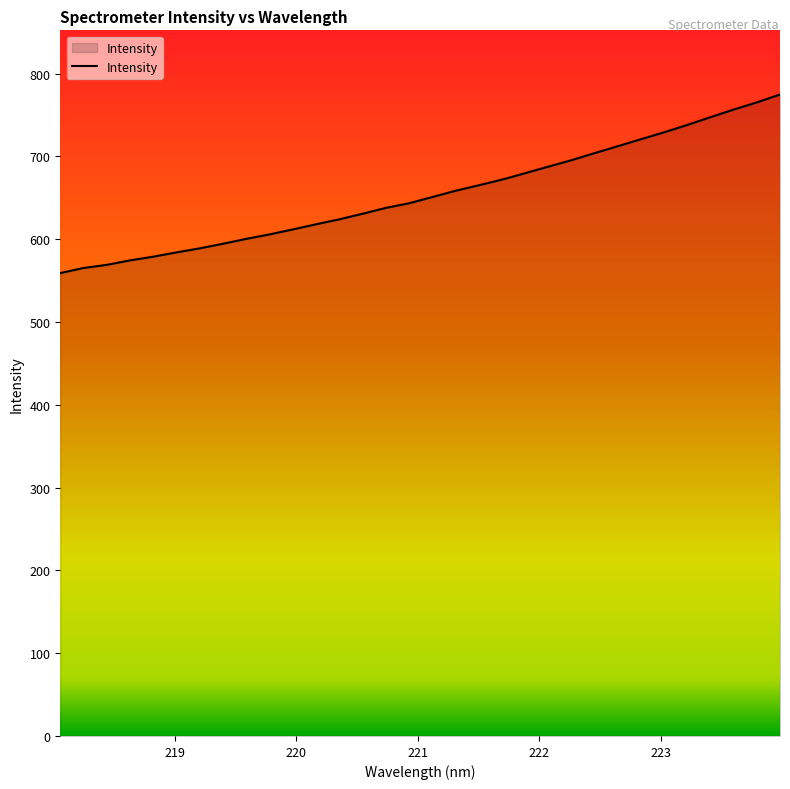

What is the greatest value displayed?

774.7